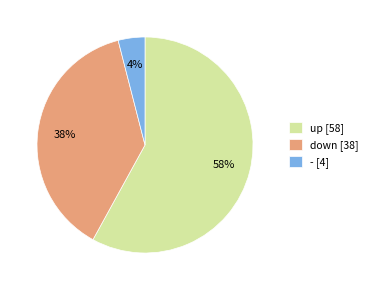

Rank the categories by value from highest to lowest.

up, down, -